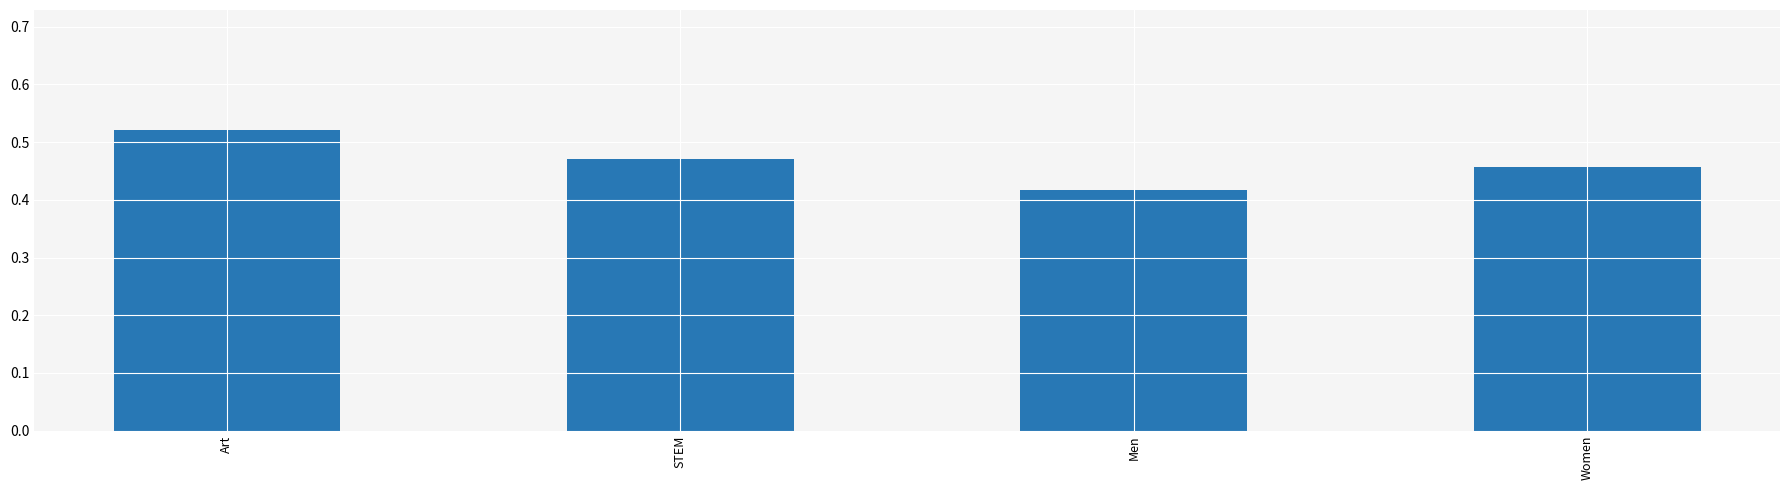

At which category does the chart reach its minimum across all series?

Men